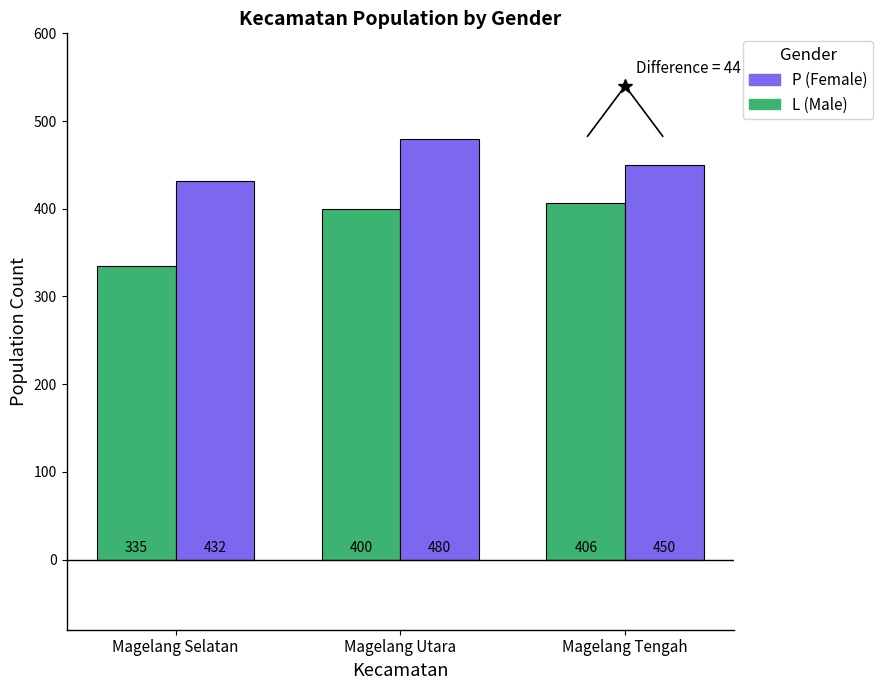

Reading right to left, list all the values displayed in this chart.

L (Male): Magelang Tengah=406	Magelang Utara=400	Magelang Selatan=335
P (Female): Magelang Tengah=450	Magelang Utara=480	Magelang Selatan=432